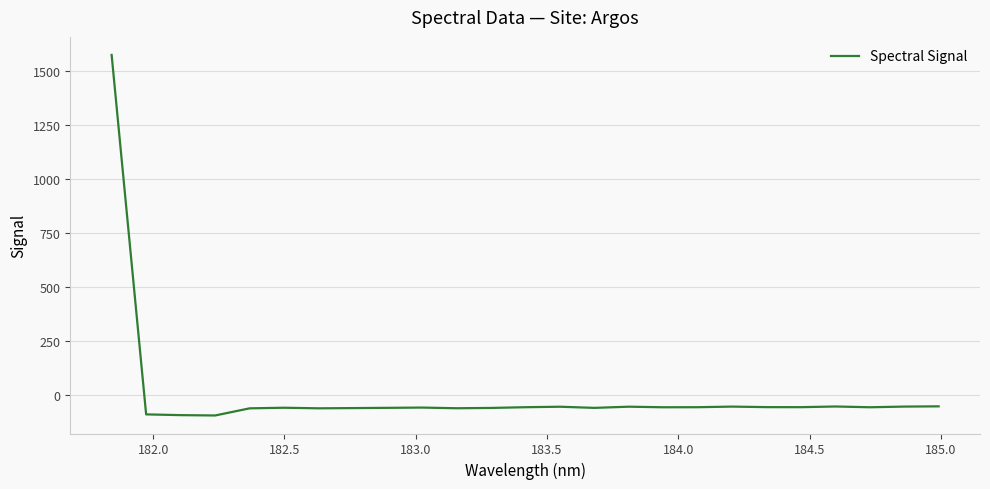

What is the greatest value displayed?

1572.4